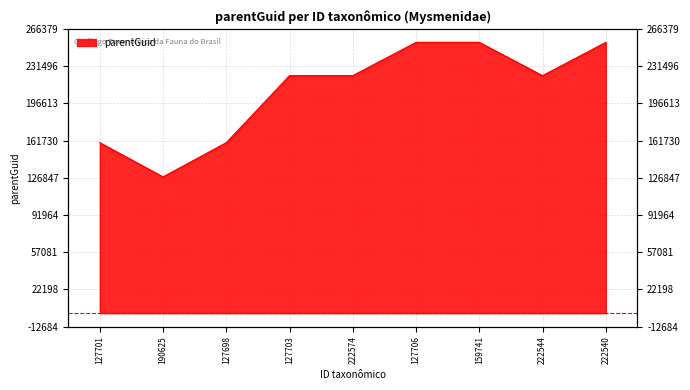

The chart shows a value of 159741 at 127701. True or false?

True